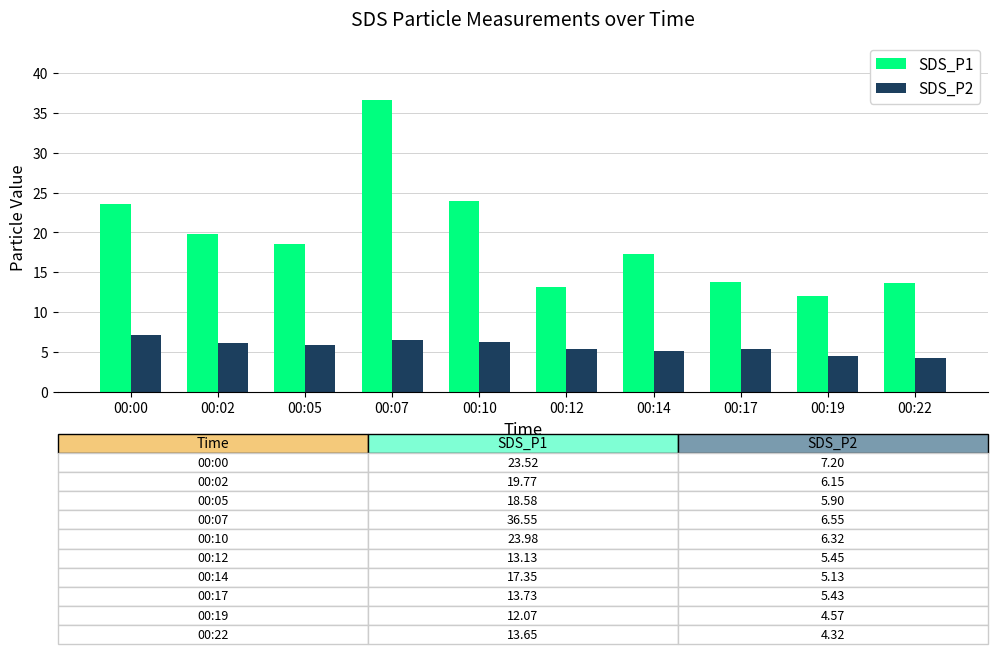

List the series in order of their peak value, lowest first.

SDS_P2, SDS_P1